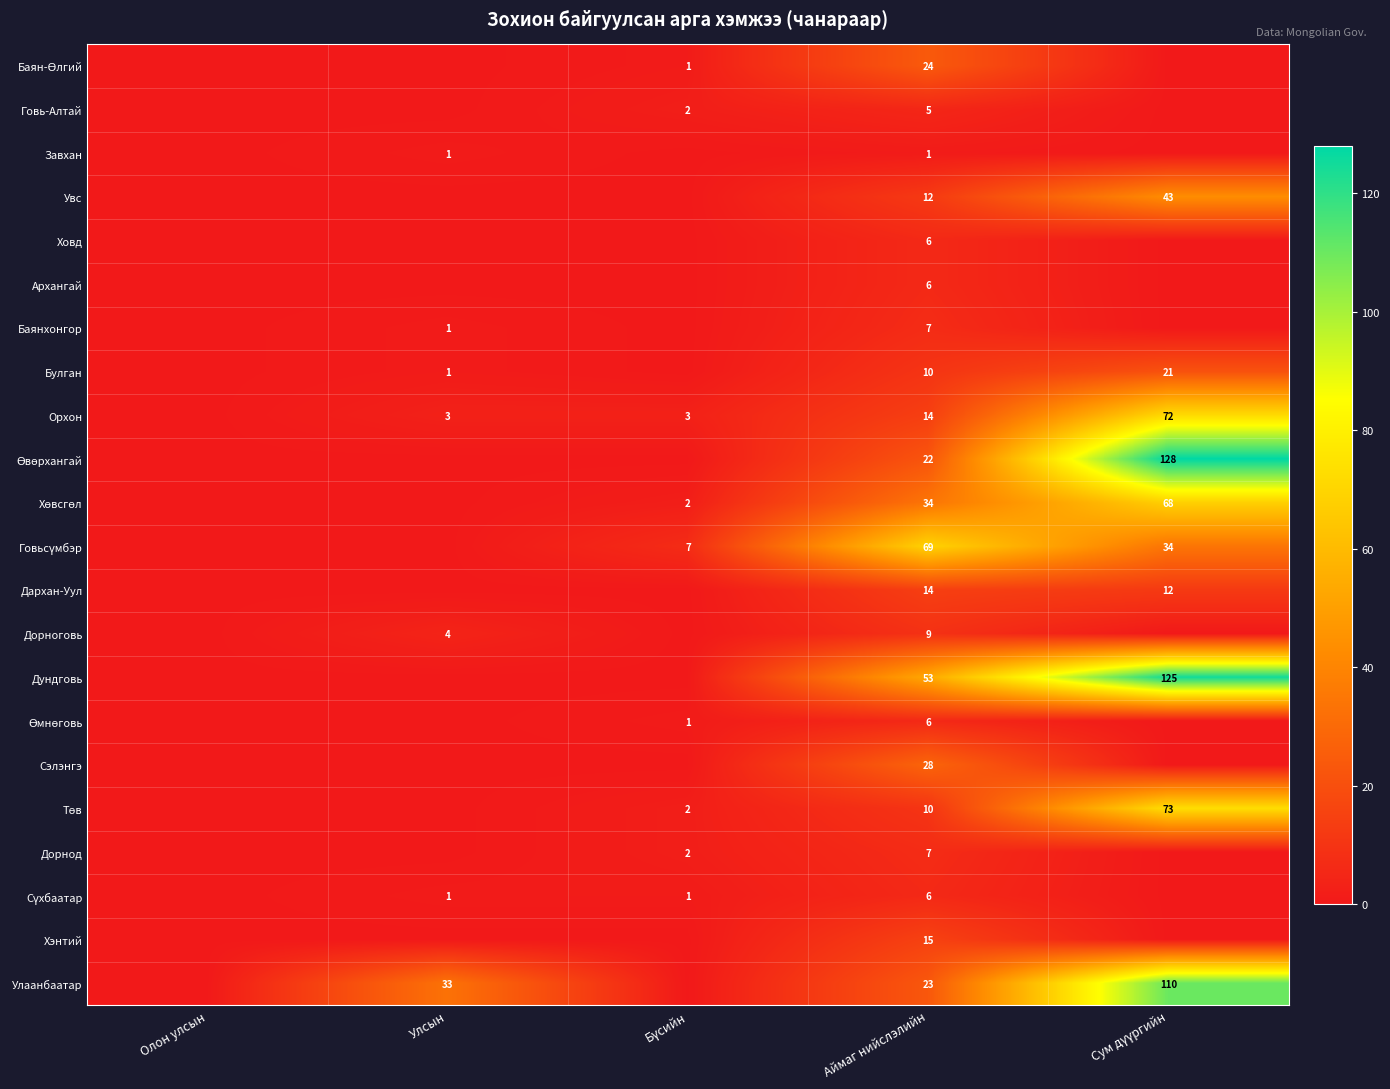

Is it true that Улаанбаатар equals 59 at Улсын?

False